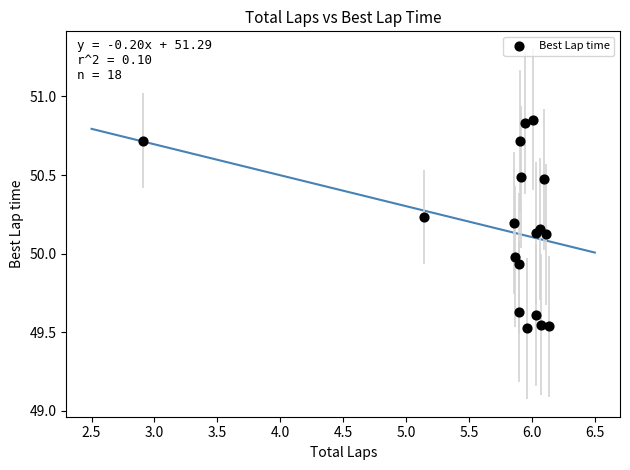

What is the range of Y values (max minus min)?

1.3